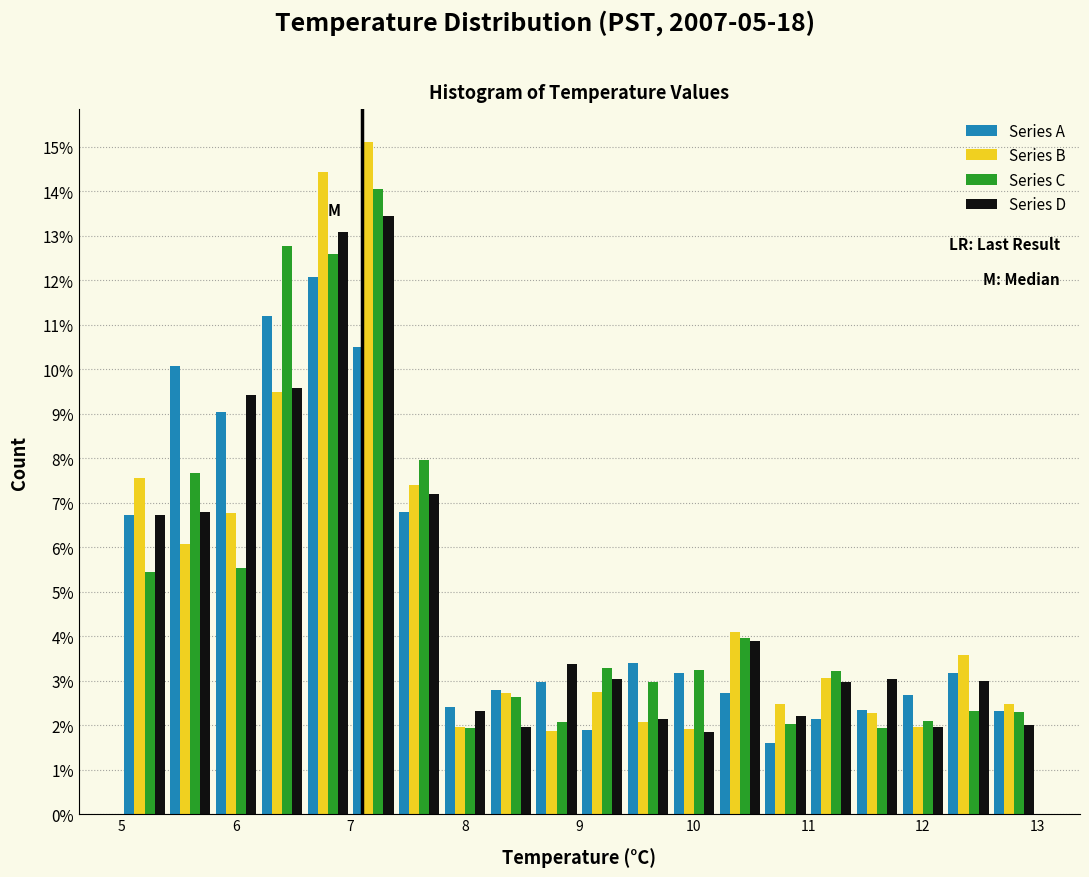

What is the height of the Series D bar covering 6.6 to 7.0 on the x-axis? The values are not printed on the chart, so give them approximately, as read against the axis.

13.1